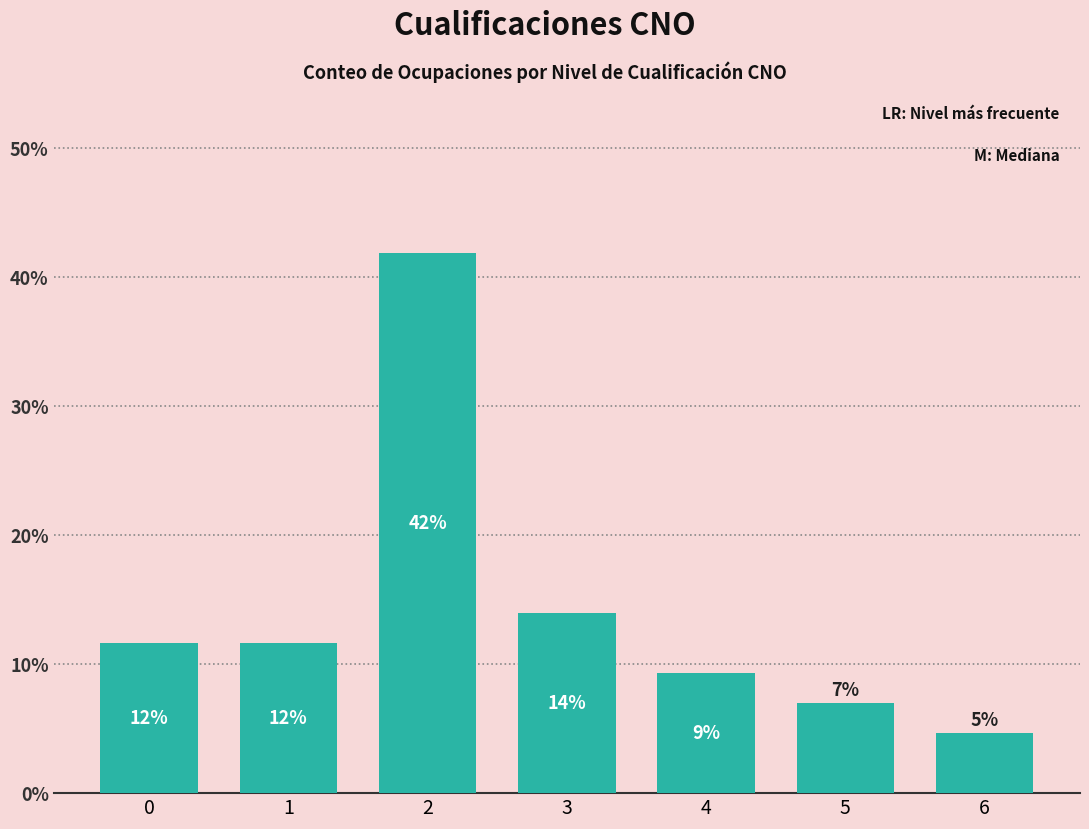

Which category has the lowest value across all series?

6